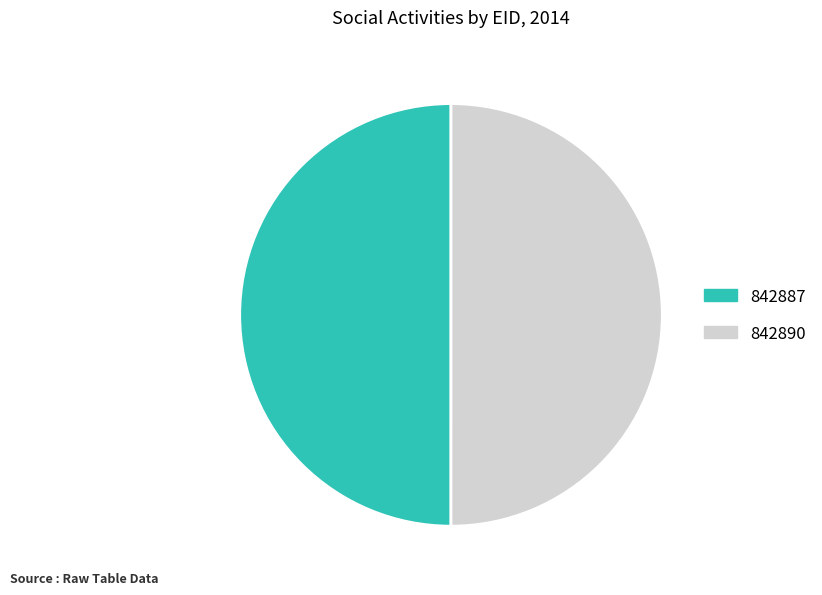

Count the number of slices in the pie.

2